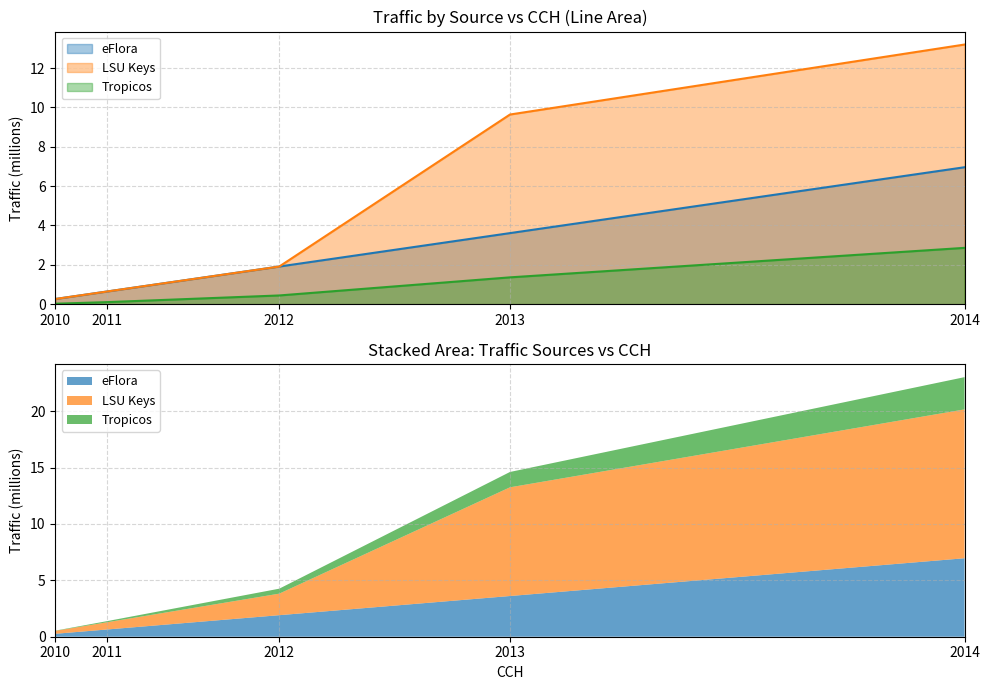

At which category does the chart reach its peak across all series?

2014